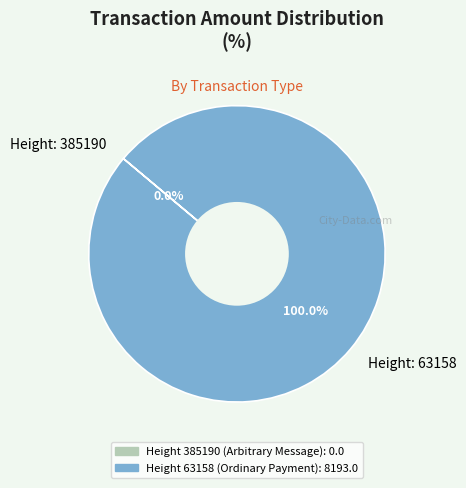

How much of the chart is everything except 385190?

100.0%